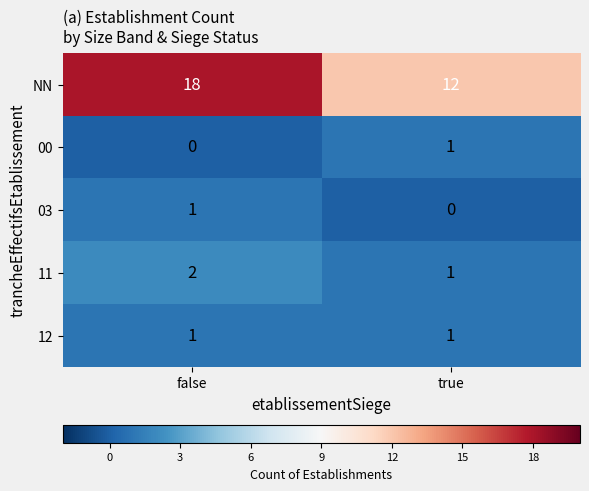

What is the maximum value for NN?

18